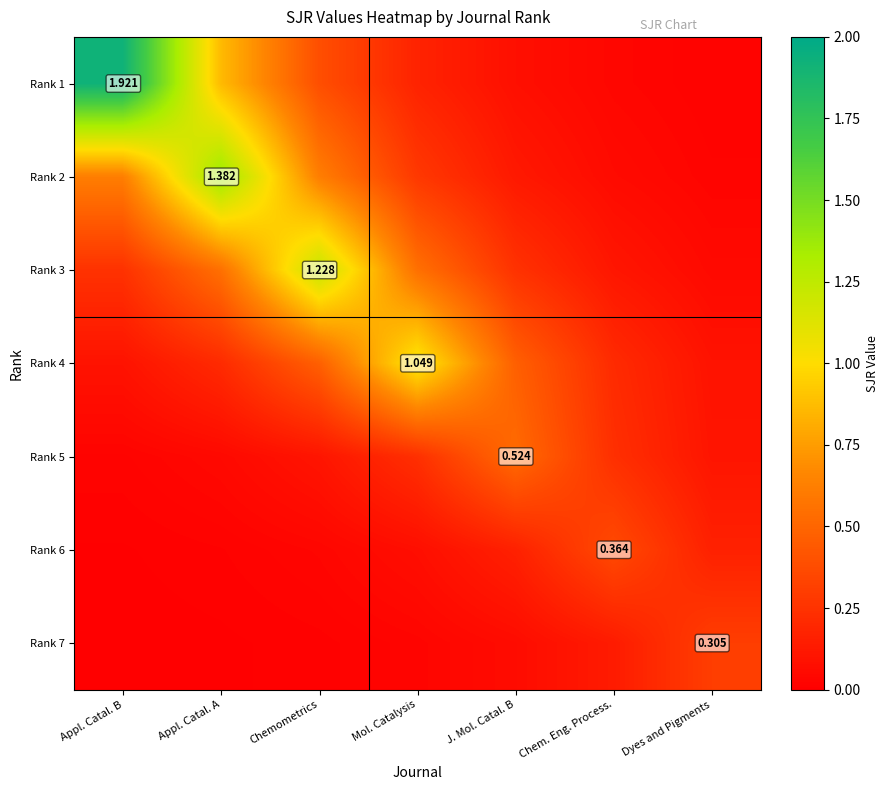

The Rank 4 series shows 0.4 at Chem. Eng. Process.. True or false?

False